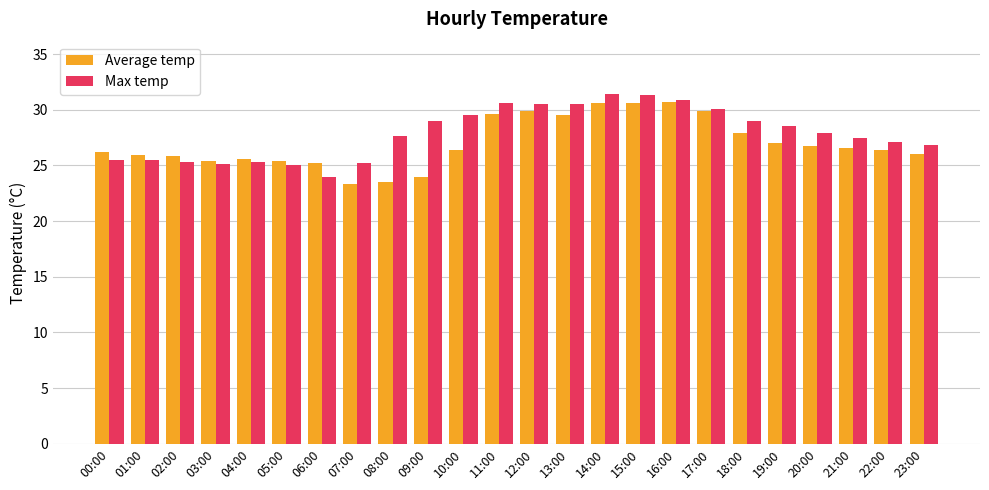

What is the label of the 5th bar from the right?

19:00